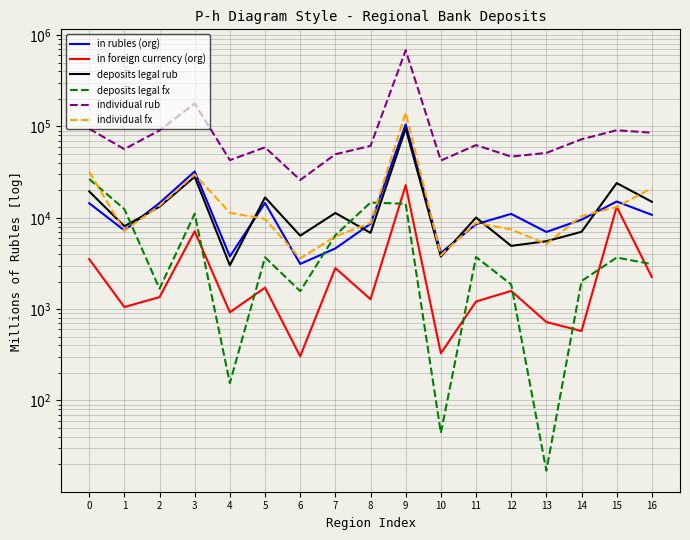

What is the total value across all series at 14?

102019